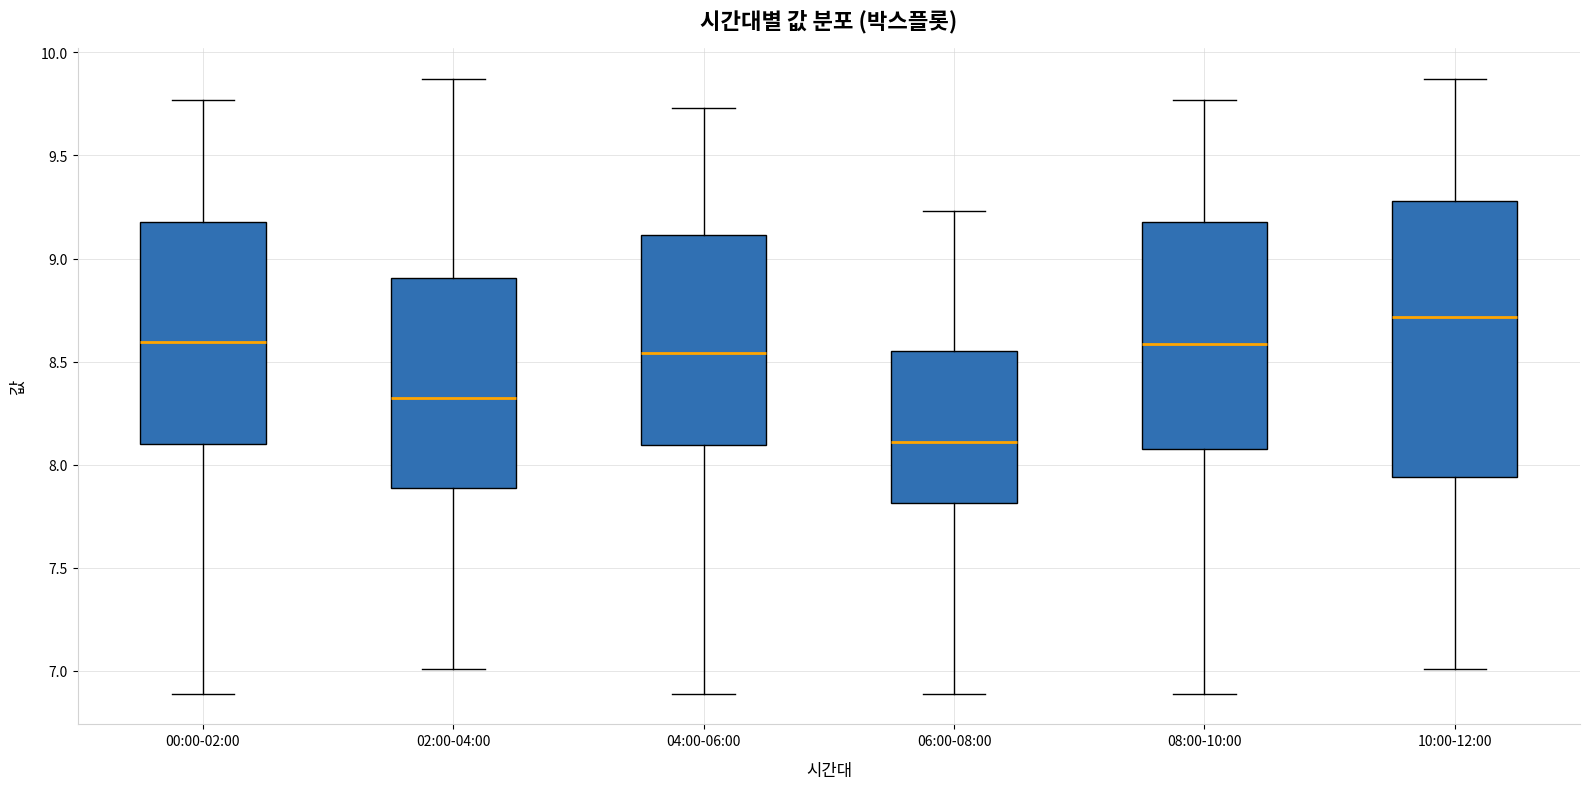

Reading left to right, read every box against the y-axis: the position of its median line, the range the box covers, and the ends of its whiskers. The values are not printed on the chart, so give them approximately, as read against the axis.

00:00-02:00: median 8.60, box 8.10 to 9.20, whiskers 6.90 to 9.75
02:00-04:00: median 8.35, box 7.90 to 8.90, whiskers 7.00 to 9.85
04:00-06:00: median 8.55, box 8.10 to 9.10, whiskers 6.90 to 9.75
06:00-08:00: median 8.10, box 7.80 to 8.55, whiskers 6.90 to 9.25
08:00-10:00: median 8.60, box 8.10 to 9.20, whiskers 6.90 to 9.75
10:00-12:00: median 8.70, box 7.95 to 9.30, whiskers 7.00 to 9.85